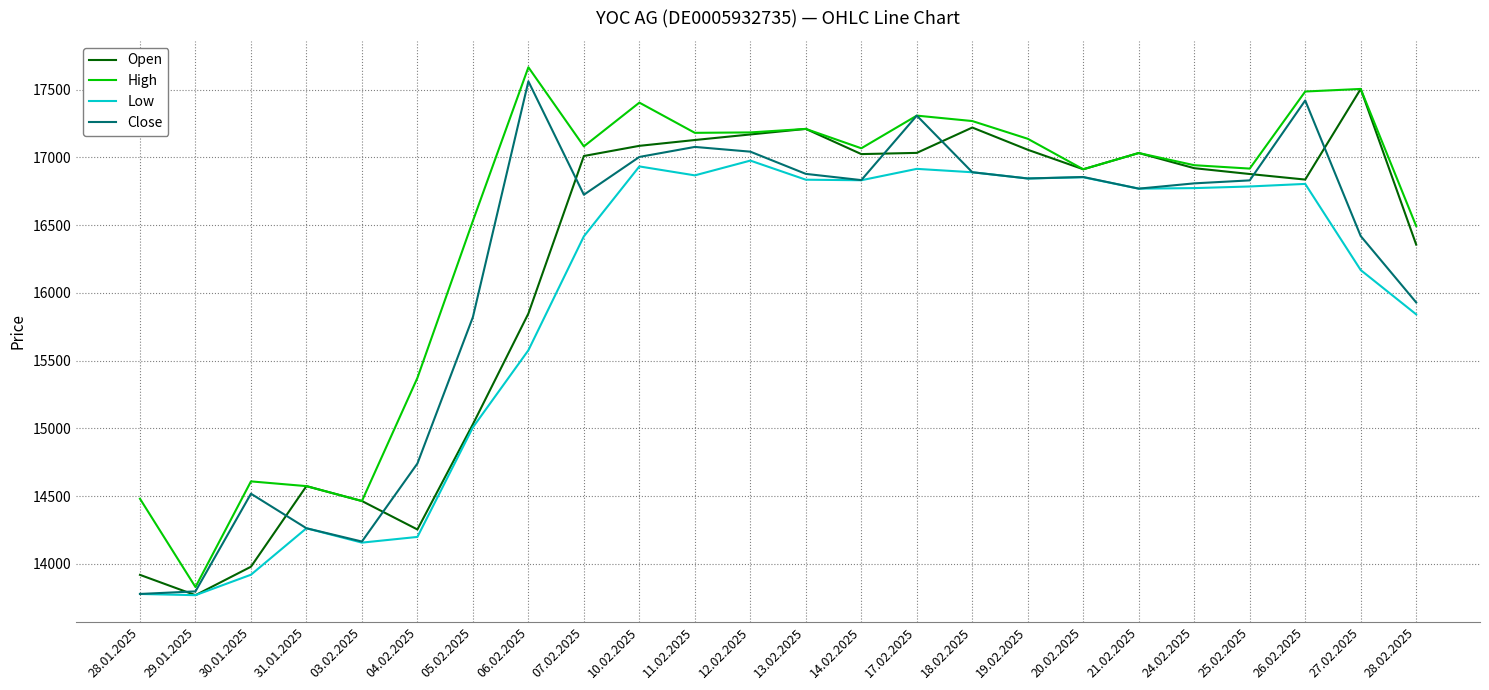

What are all the series names shown in the legend?

Open, High, Low, Close